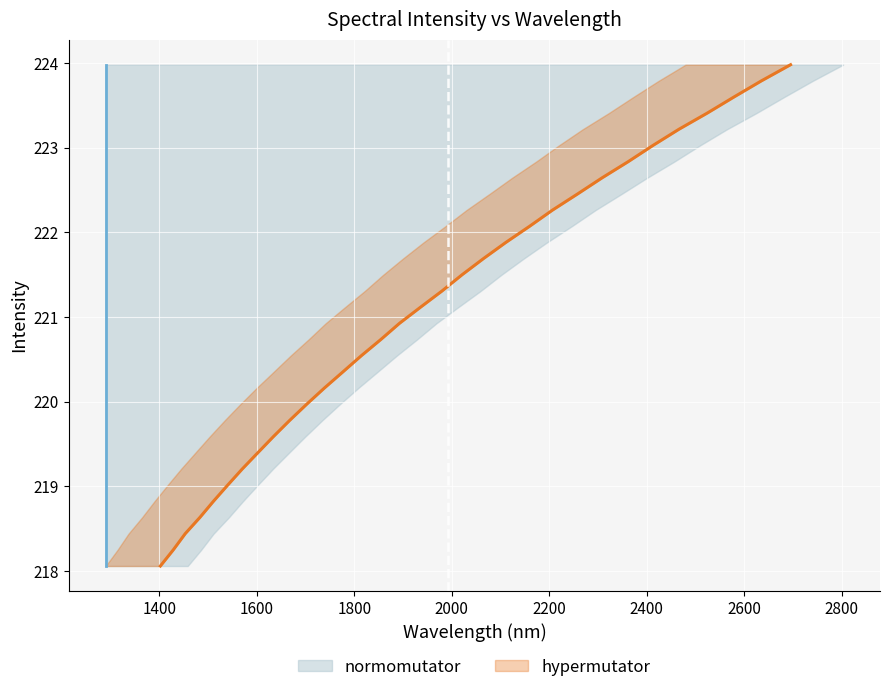

Count the number of values greater than 221.

16